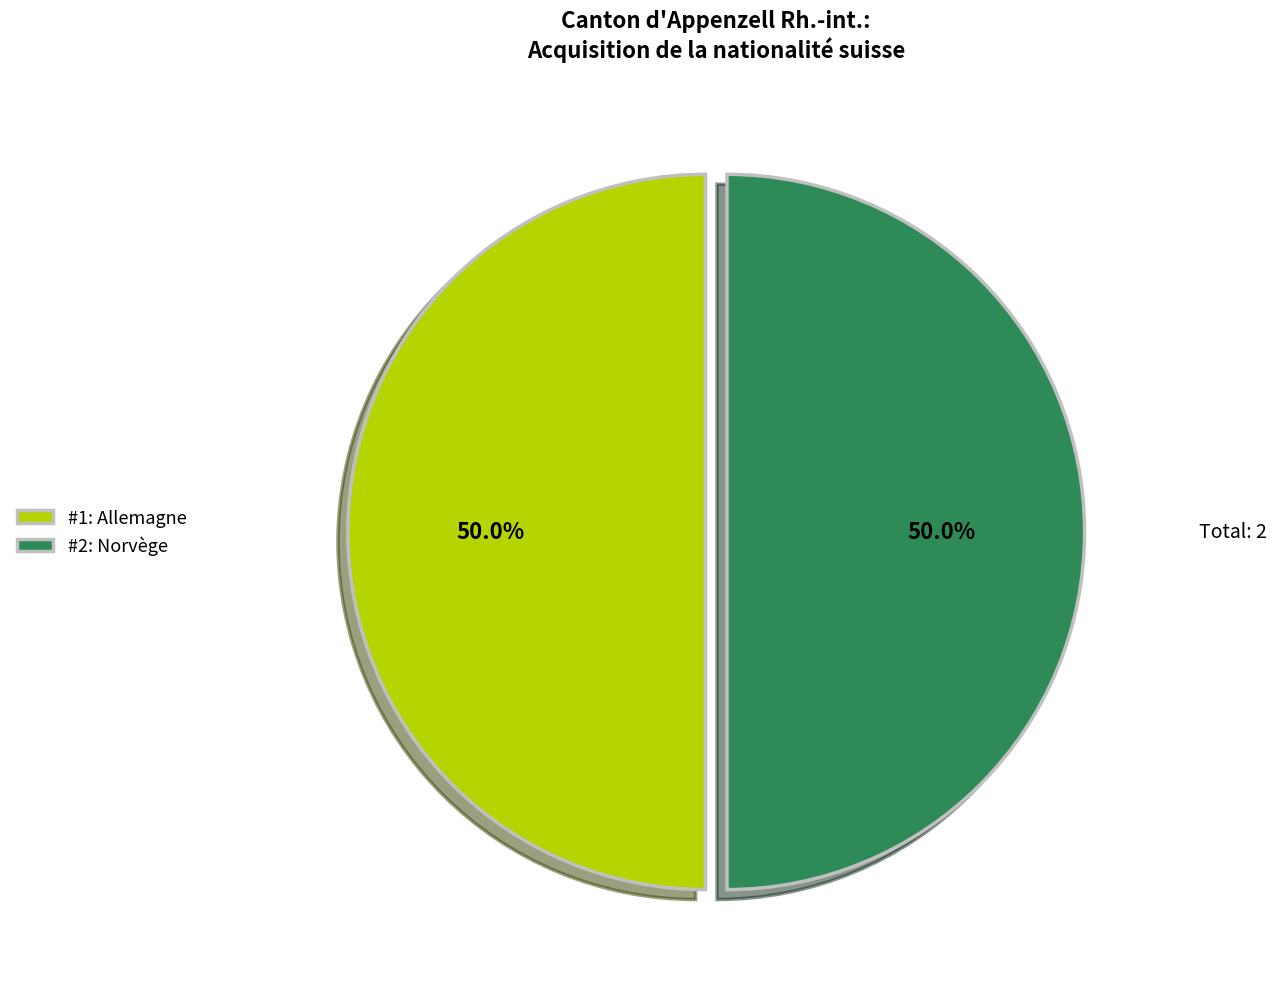

Count the number of slices in the pie.

2